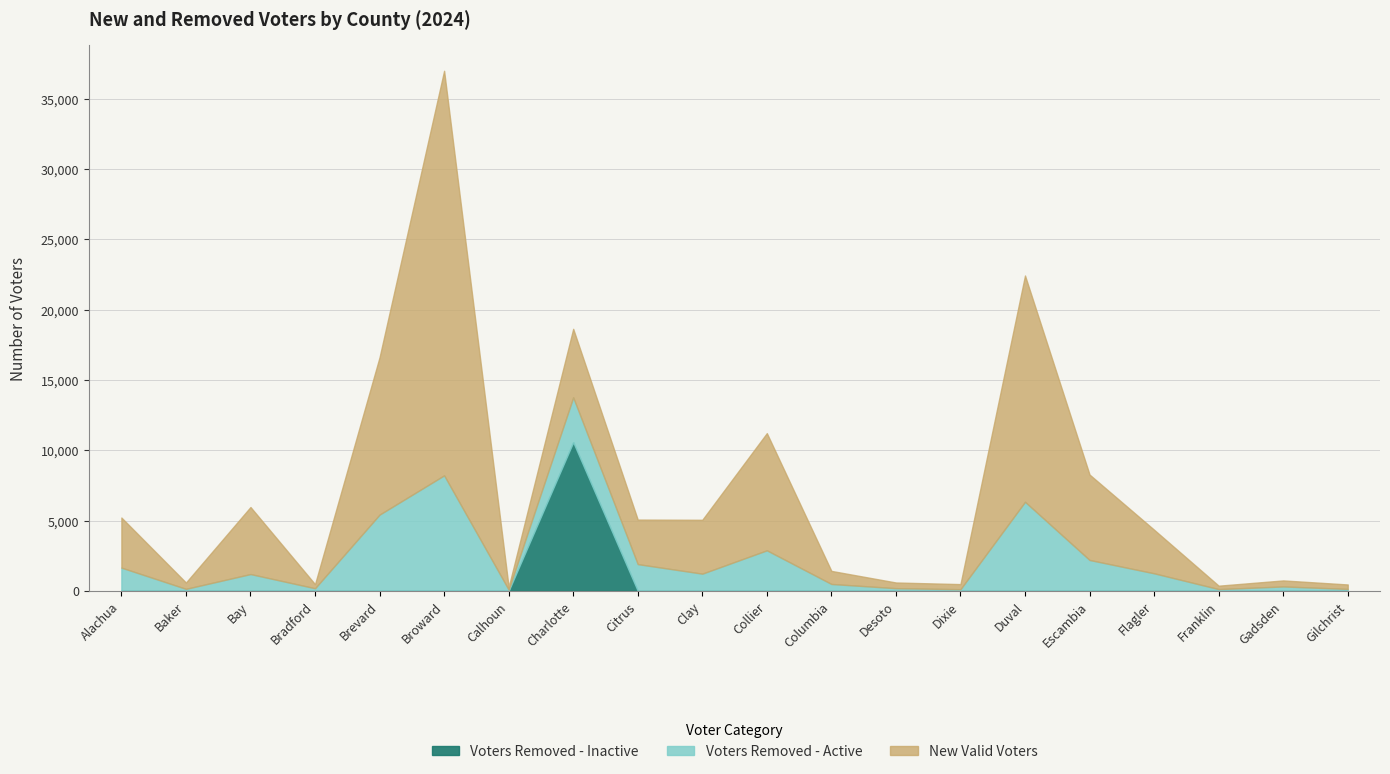

What position from the right is Franklin?

3